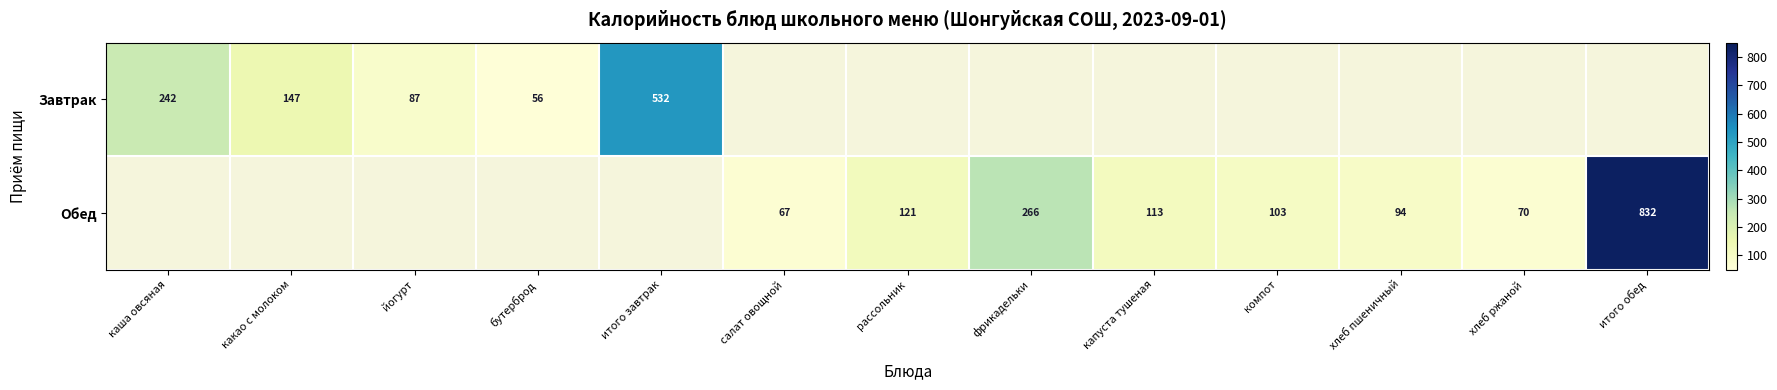

The value of Обед at салат овощной is 67. True or false?

True